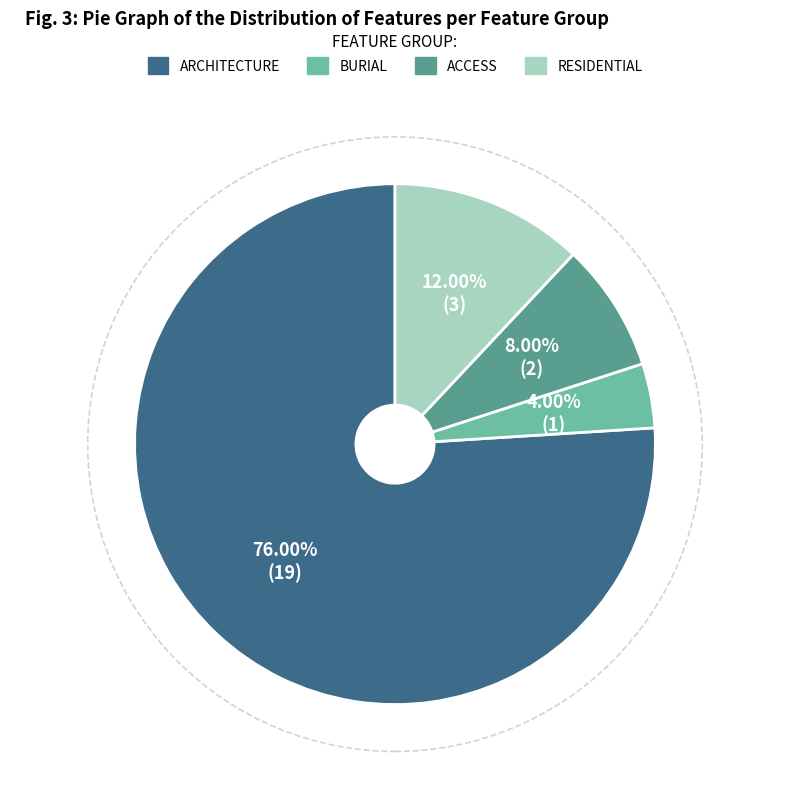

Is there any slice that represents more than half of the pie?

Yes